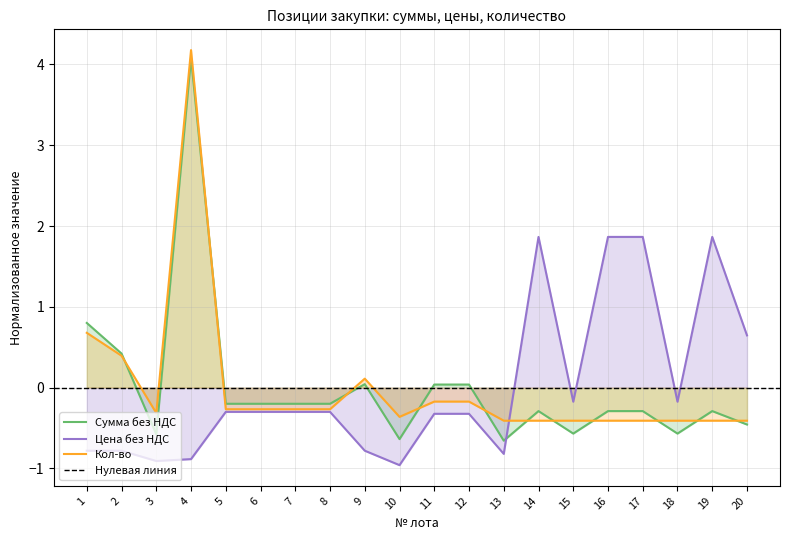

True or false: Кол-во and Цена без НДС intersect in this chart.

True